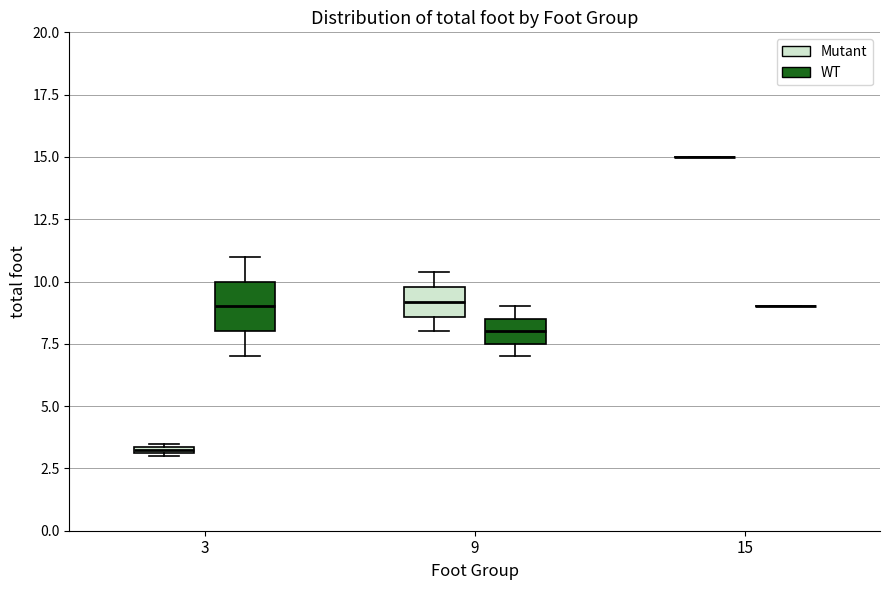

Which box is the tallest, from its lower edge to its upper edge?

3 (WT)